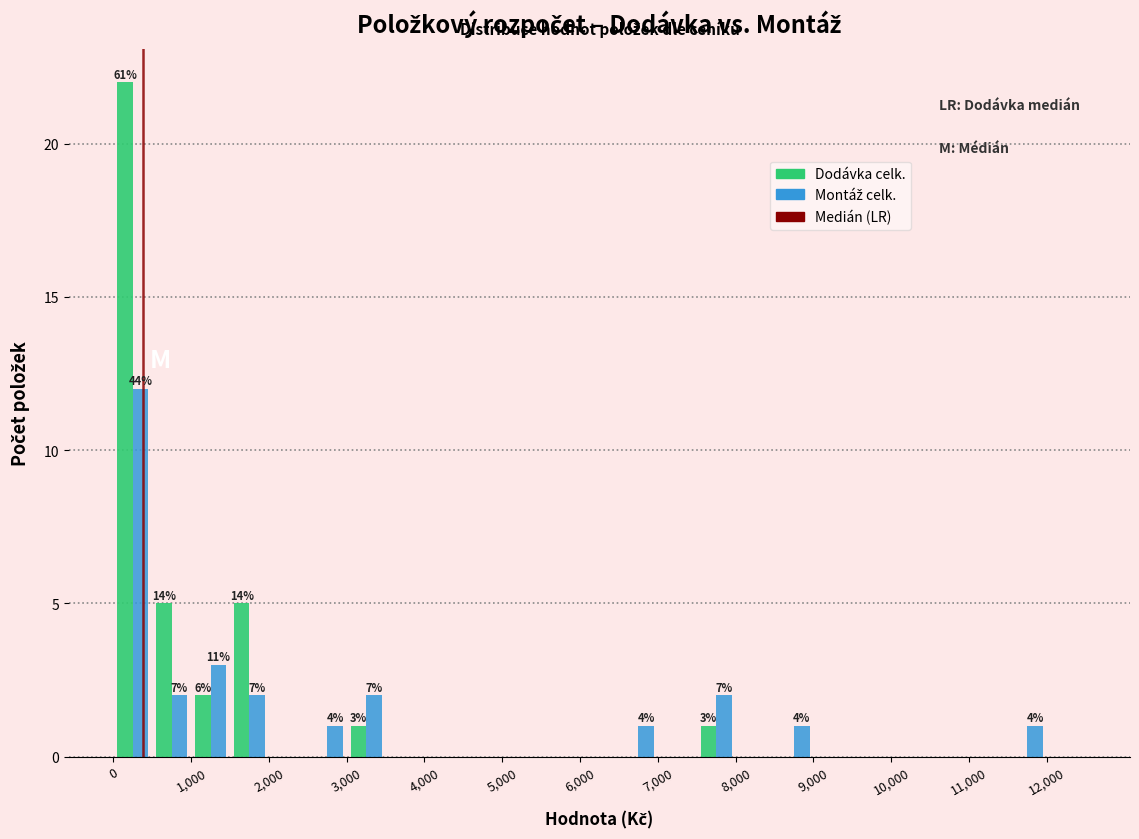

In the Montáž celk. series, which range on the x-axis has the tallest bar?

0 to 500